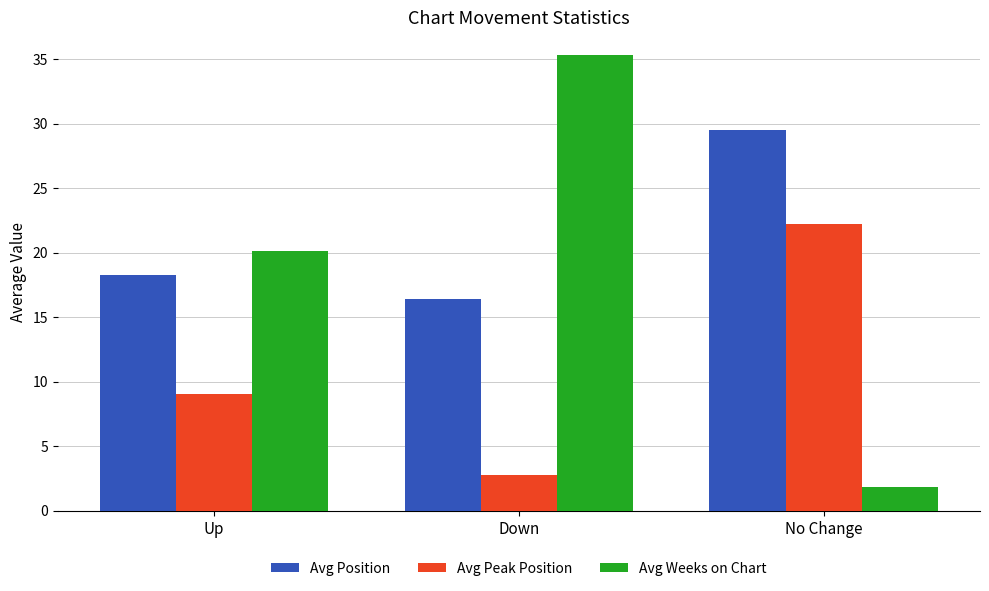

What is the difference between the highest and lowest values at Down?

32.6